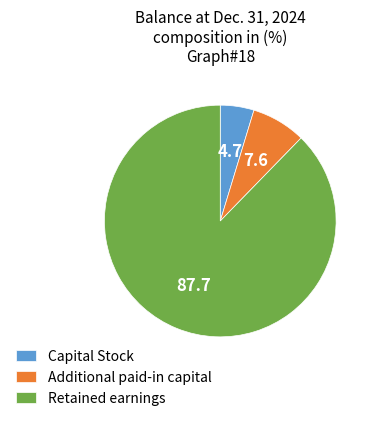

Which category accounts for the majority?

Retained earnings